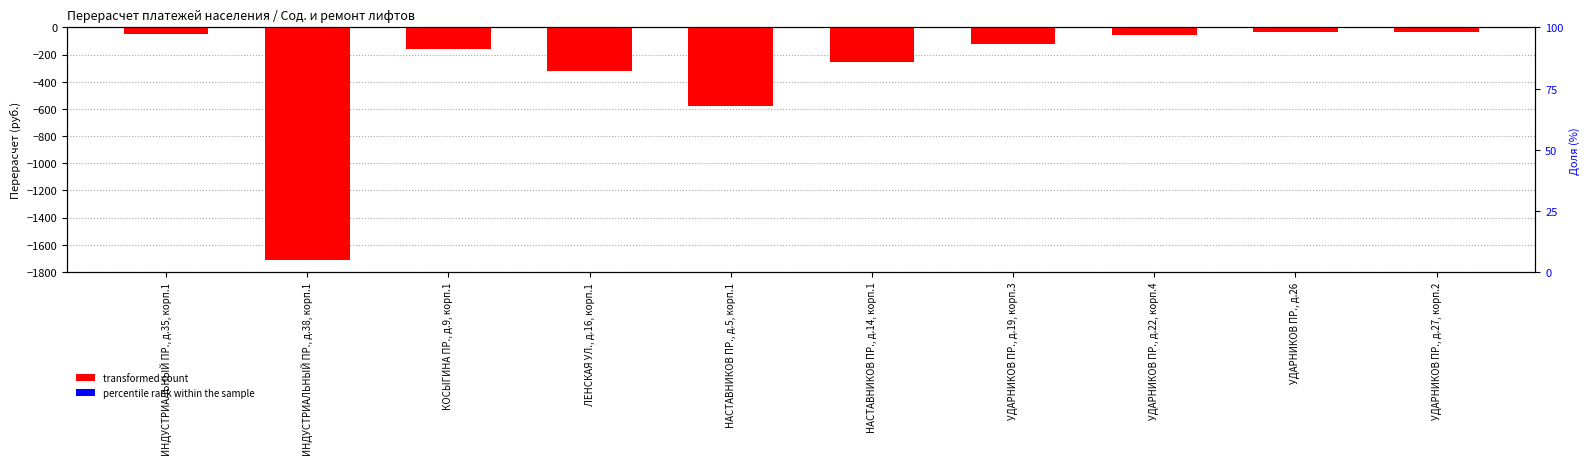

Rank the series by their average value, from highest to lowest.

percentile rank within the sample, transformed count